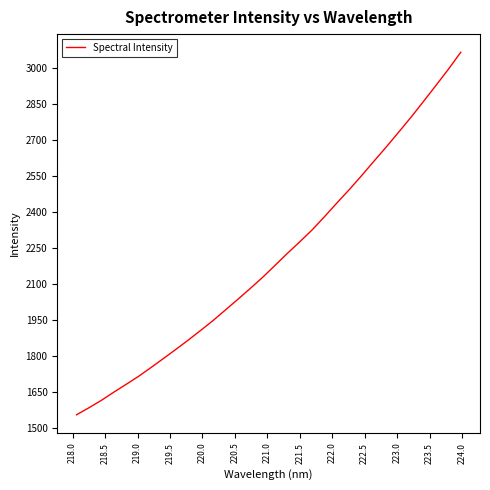

What is the greatest value displayed?

3066.7